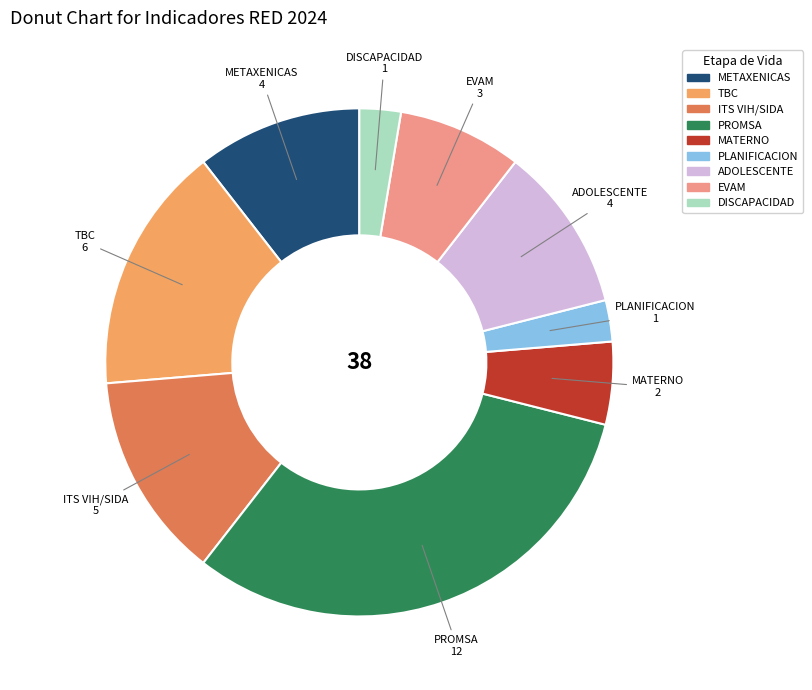

Does ADOLESCENTE represent more than half of the total?

No